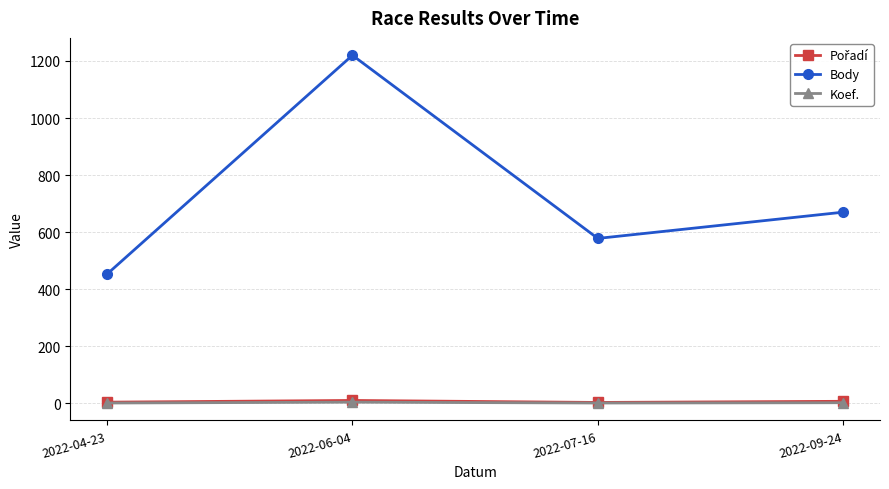

Where is the first local maximum for Body?

2022-06-04